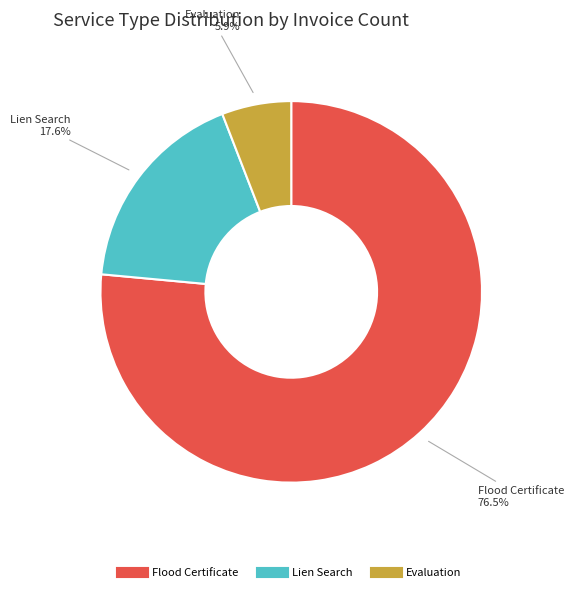

What is the total percentage of Evaluation and Flood Certificate?

82.4%